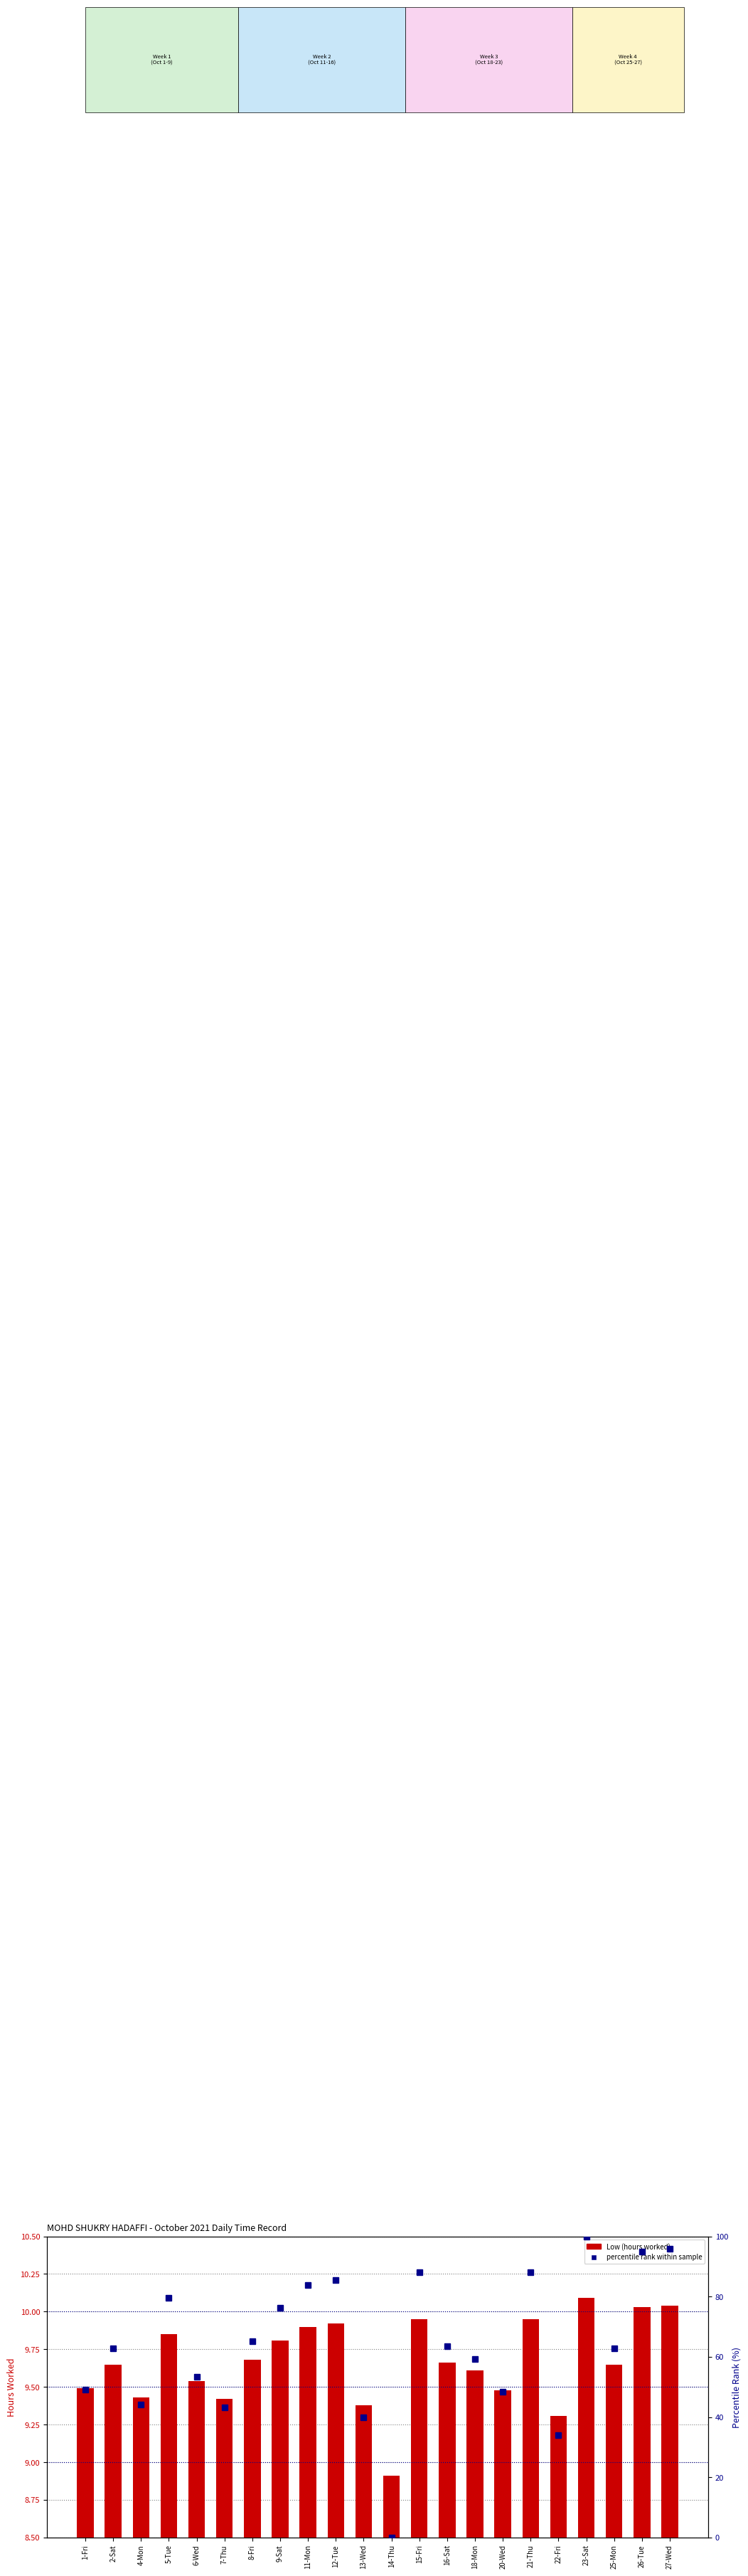

What is the difference between the maximum and minimum values in the Low (hours worked) series?

1.2